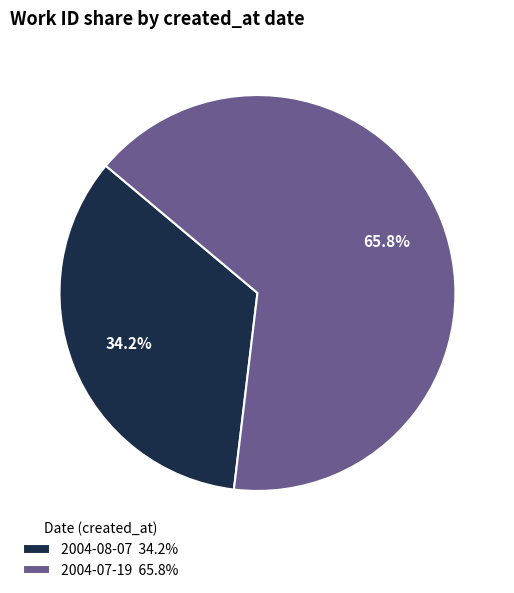

Between 2004-08-07 and 2004-07-19, which is larger?

2004-07-19